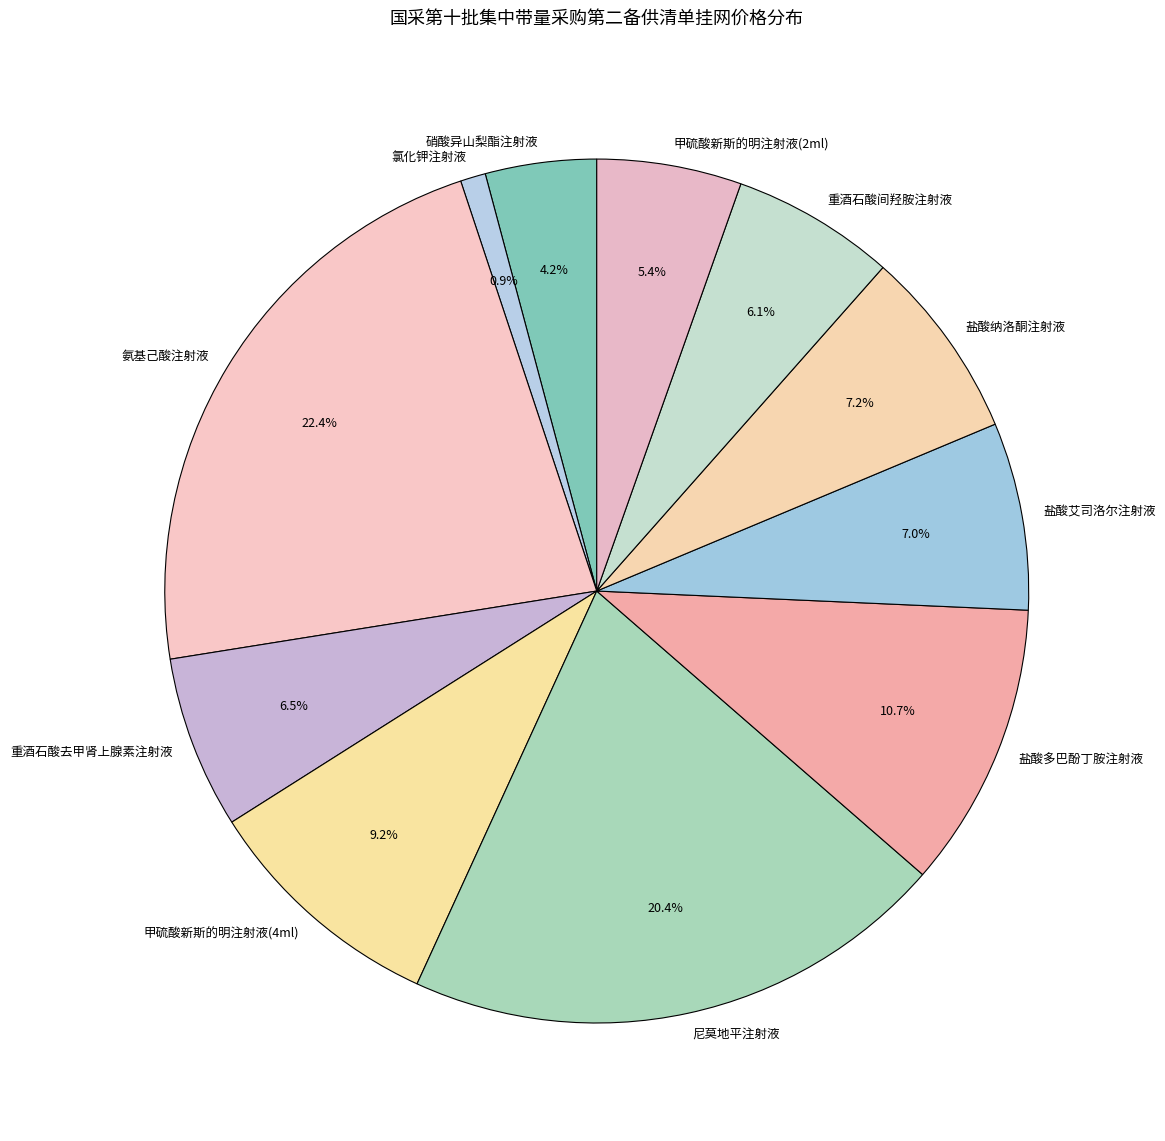

What is the largest slice in the pie chart?

氨基己酸注射液